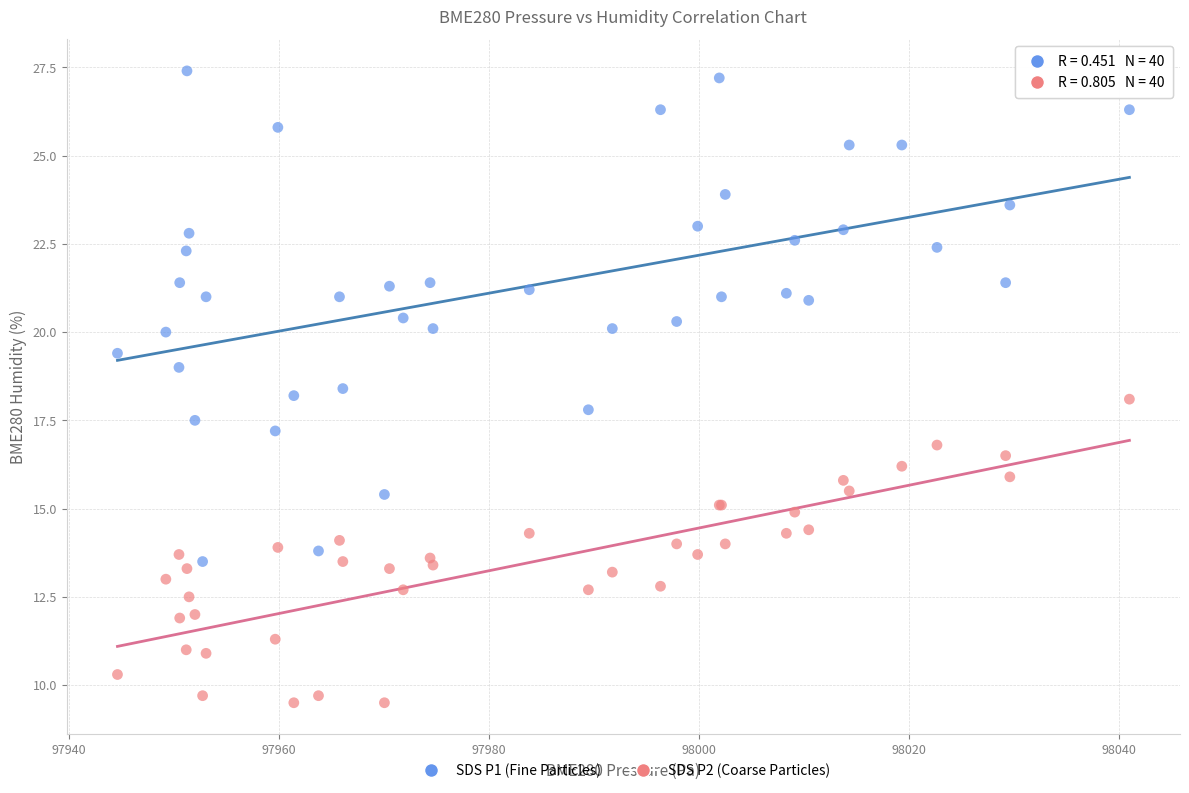

Which series has the widest spread of Y values?

SDS P1 (Fine Particles)